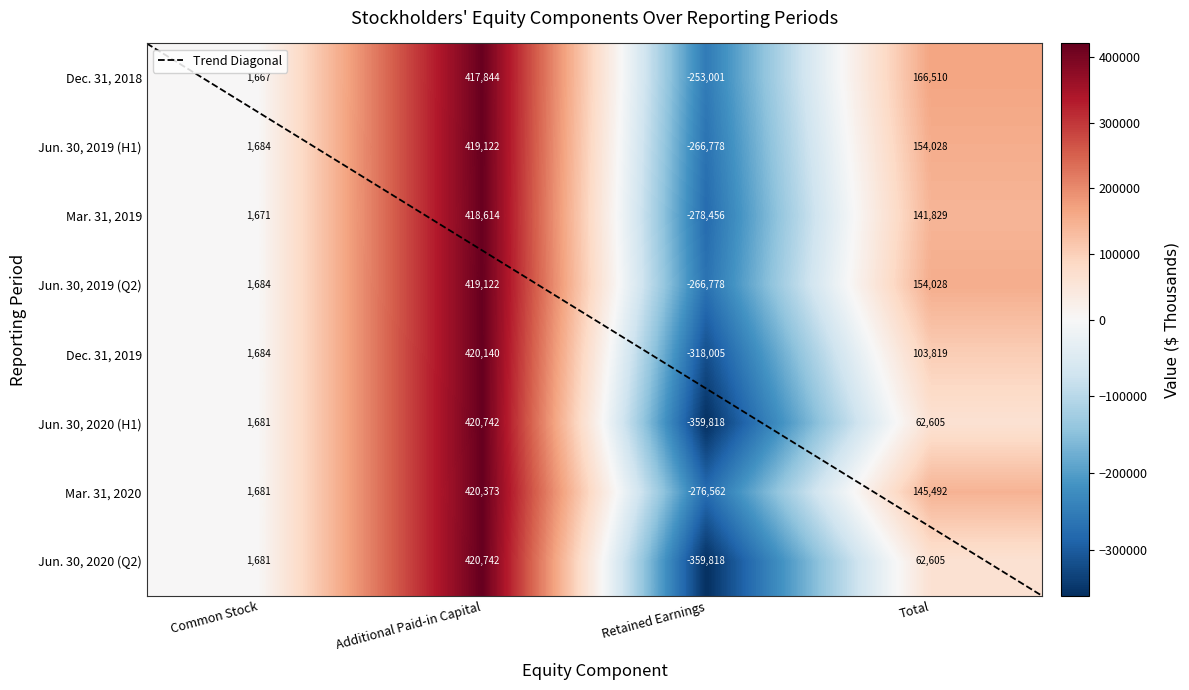

List the labels in order of Mar. 31, 2019 value, largest first.

Additional Paid-in Capital, Total, Common Stock, Retained Earnings